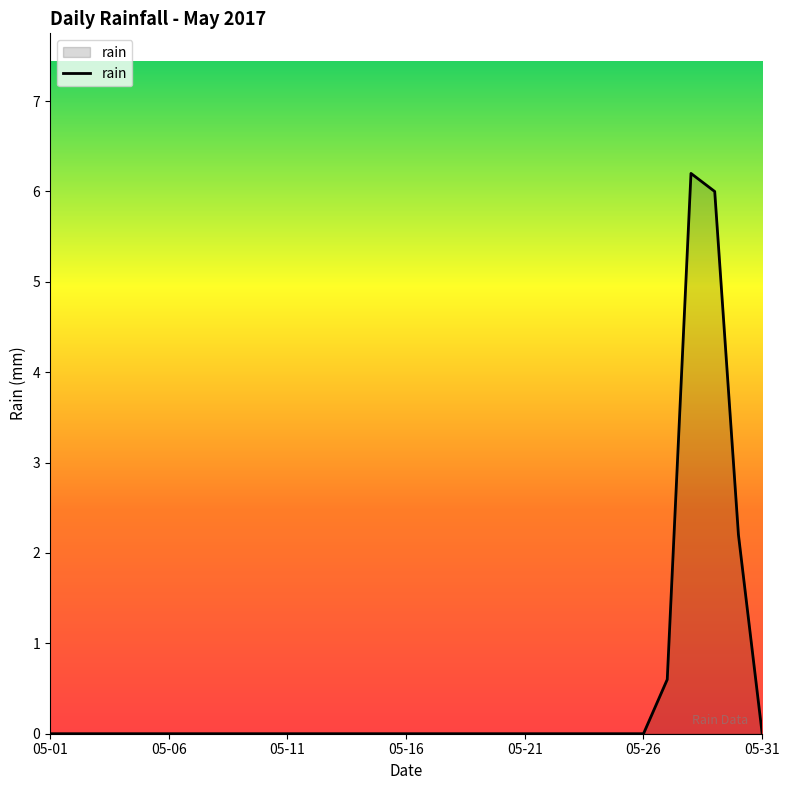

What is the greatest value displayed?

6.2